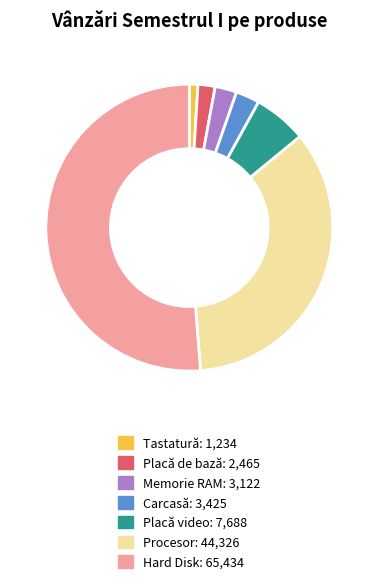

Do Hard Disk and Placă video together represent more than half of the pie?

Yes